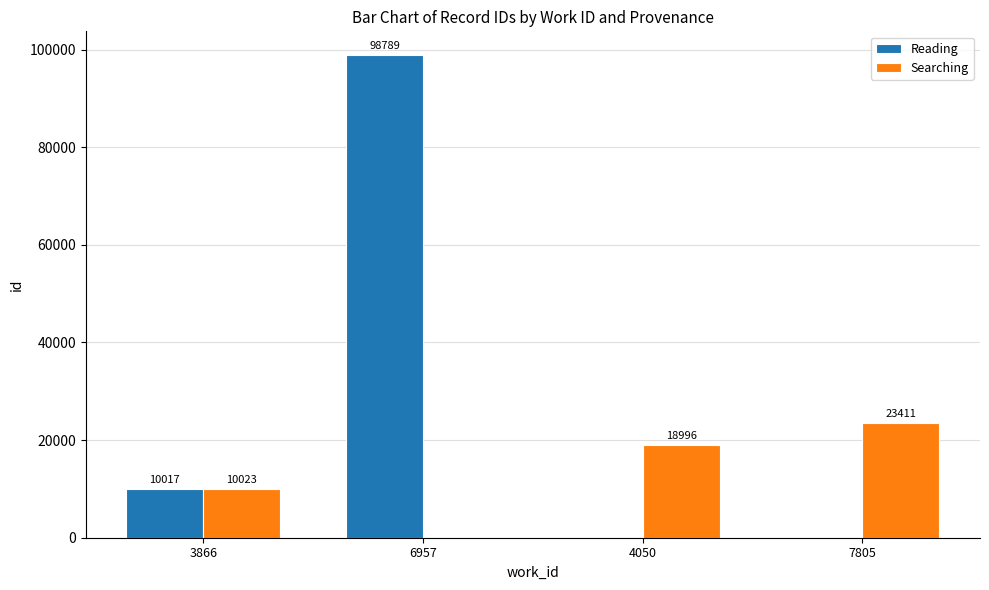

Reading left to right, list all the values displayed in this chart.

Reading: 3866=10017	6957=98789	4050=0	7805=0
Searching: 3866=10023	6957=0	4050=18996	7805=23411